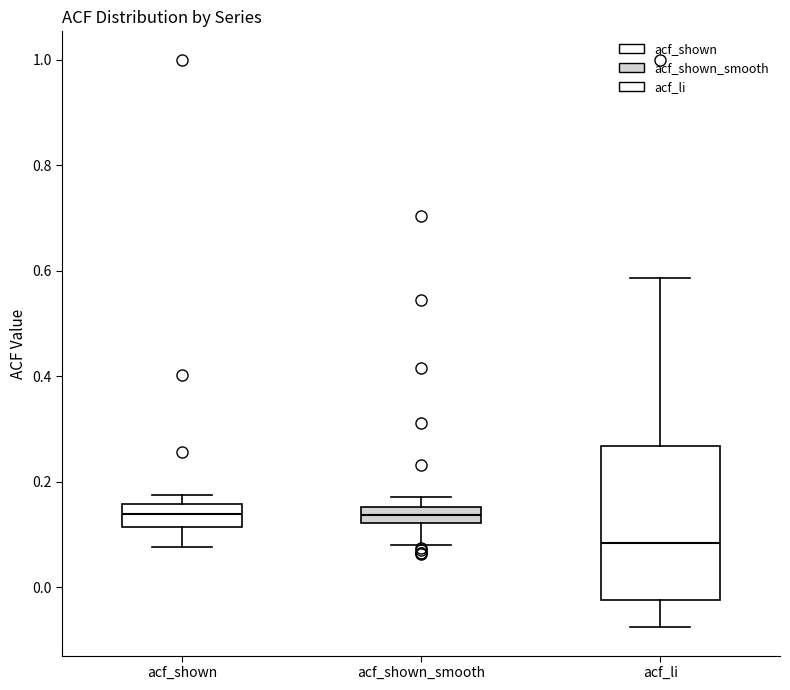

Where is the lower edge of the box for acf_li on the y-axis? The values are not printed on the chart, so give them approximately, as read against the axis.

-0.02